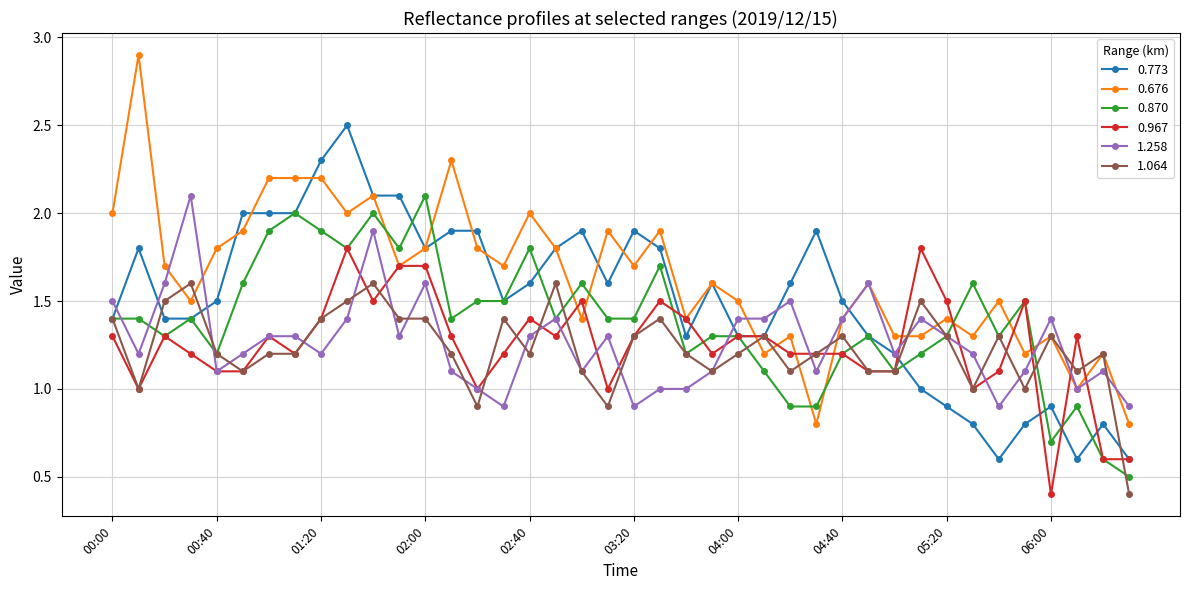

What is the smallest value displayed?

0.4